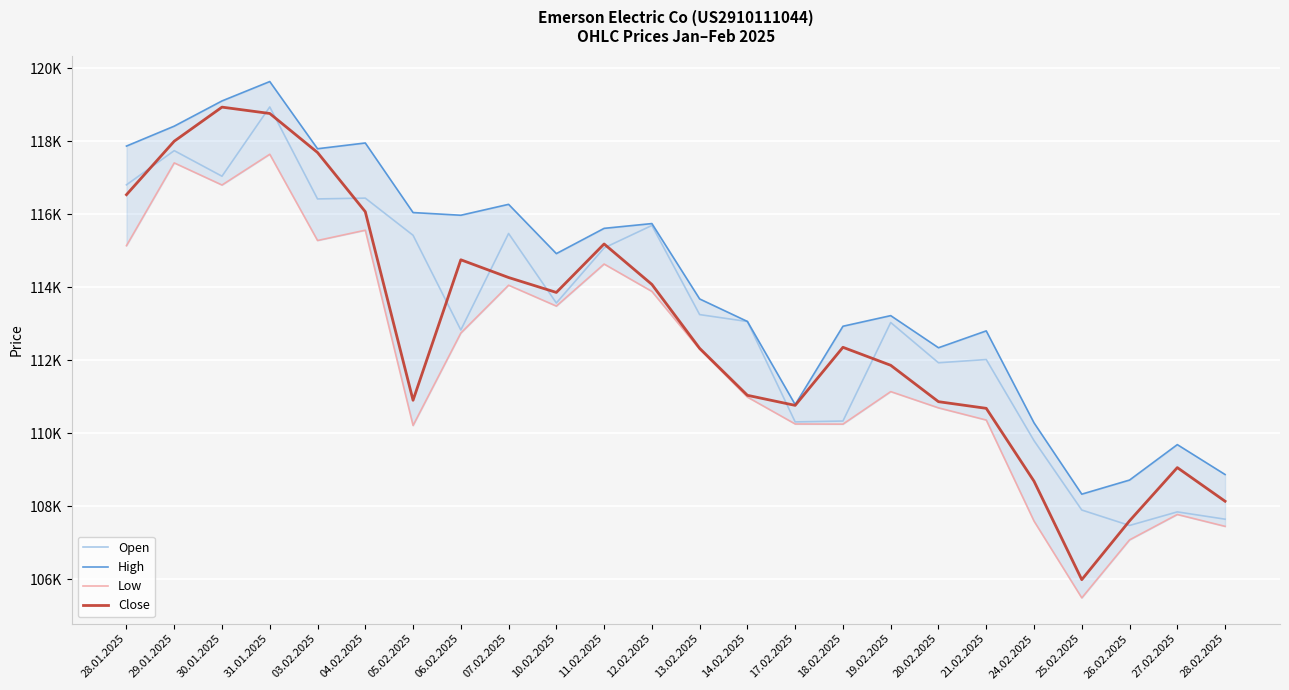

How many values in the Open series exceed 113256?

11